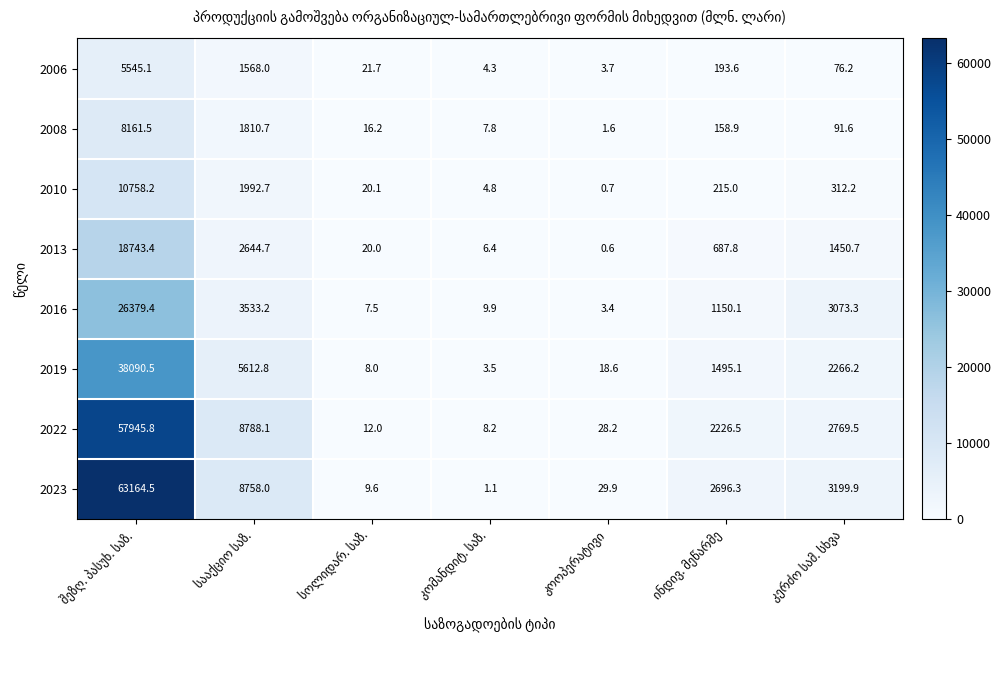

What is the average value of the 2010 series?

1900.5